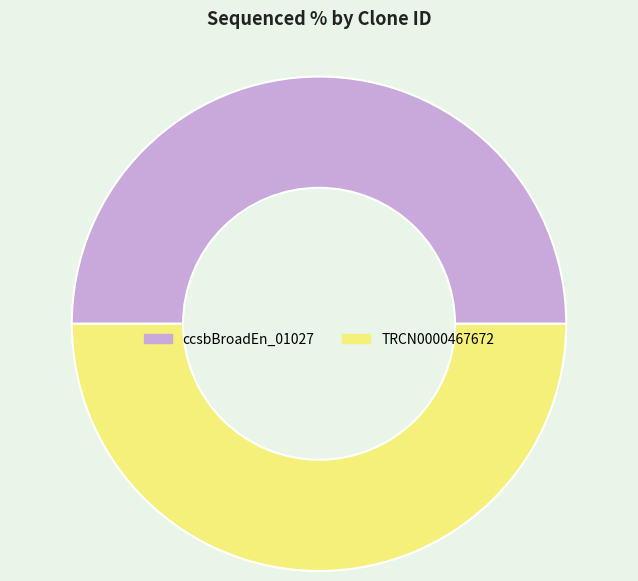

The ccsbBroadEn_01027 slice represents 64% of the pie. True or false?

False